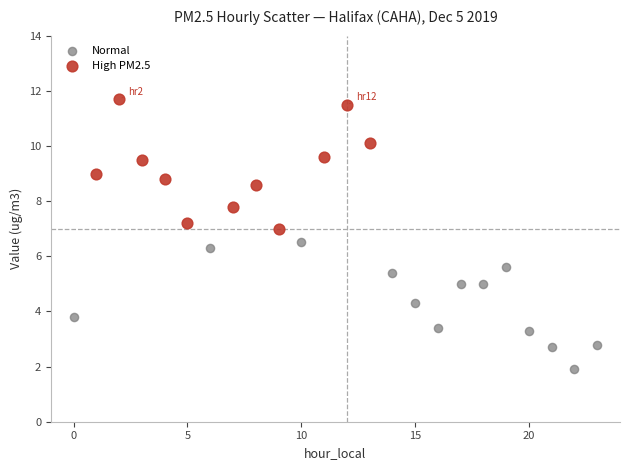

Which series reaches the minimum Y coordinate?

Normal